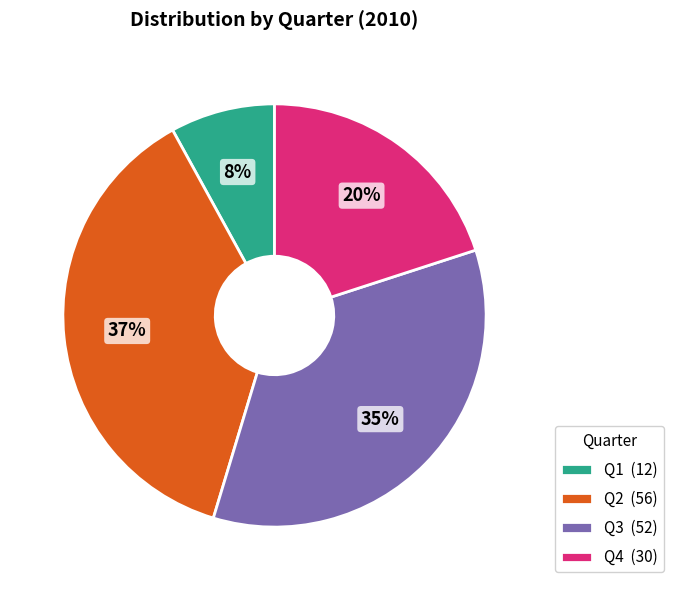

Is it true that Q1 is 8% of the pie?

True